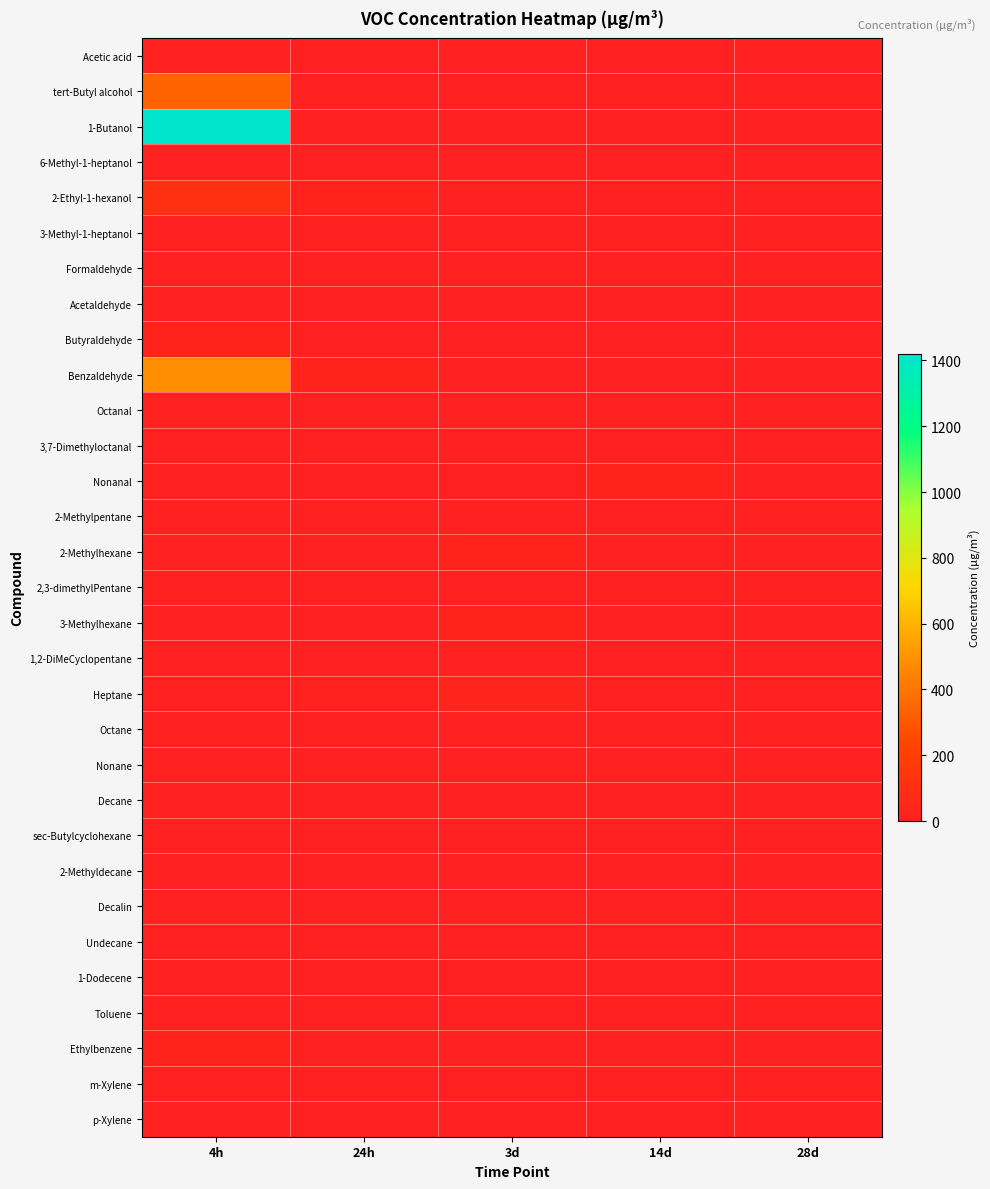

What is the difference between the highest and lowest values at 28d?

10